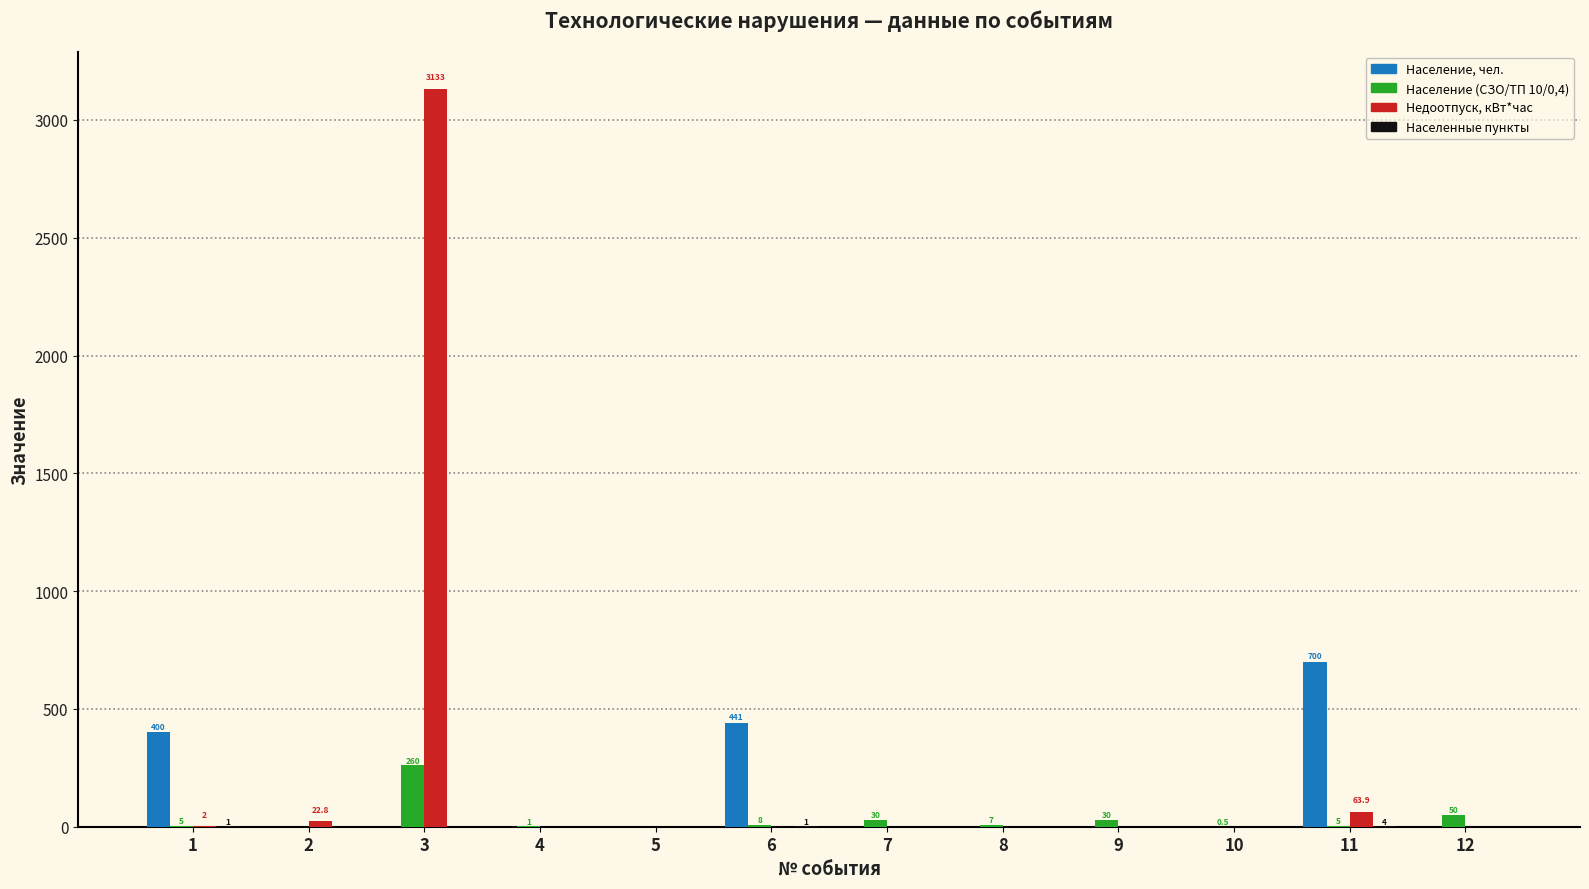

What is the highest value of the Население, чел. series?

700.0